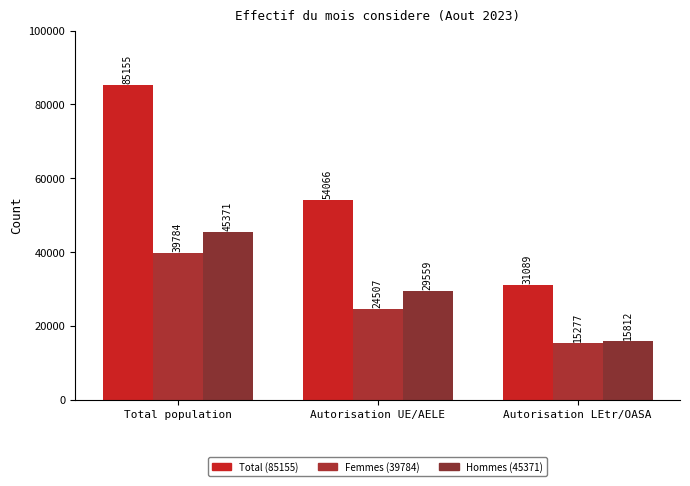

Does the chart contain stacked bars?

No